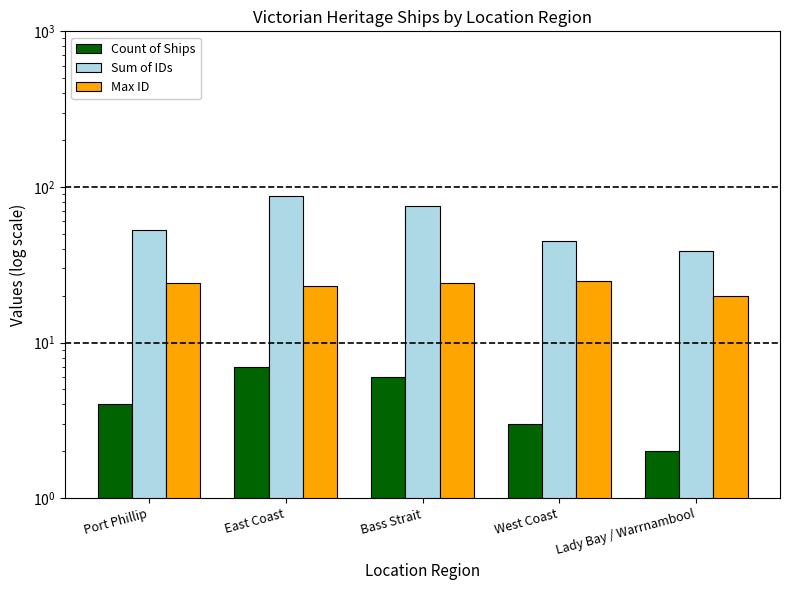

True or false: Count of Ships has a value of 6 at Port Phillip.

False